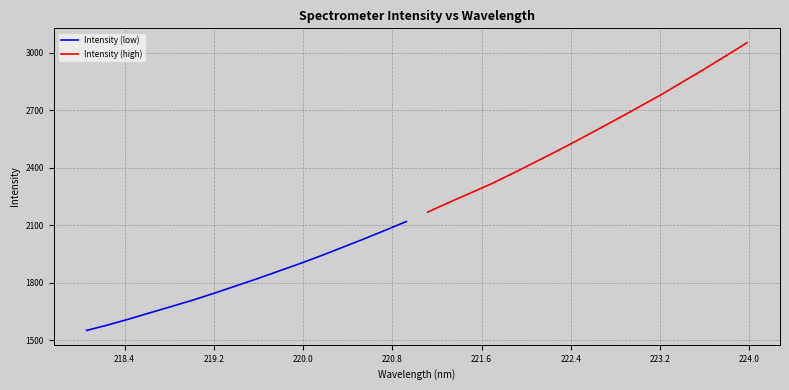

How many data points in Intensity (low) are less than 1821?

8